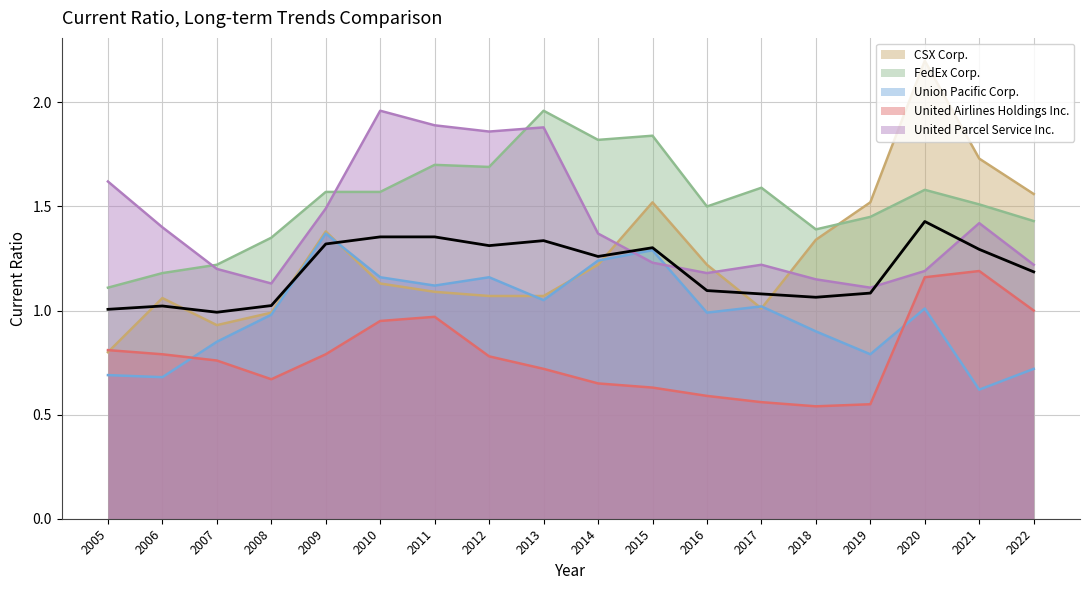

Where is the first local minimum?

2007